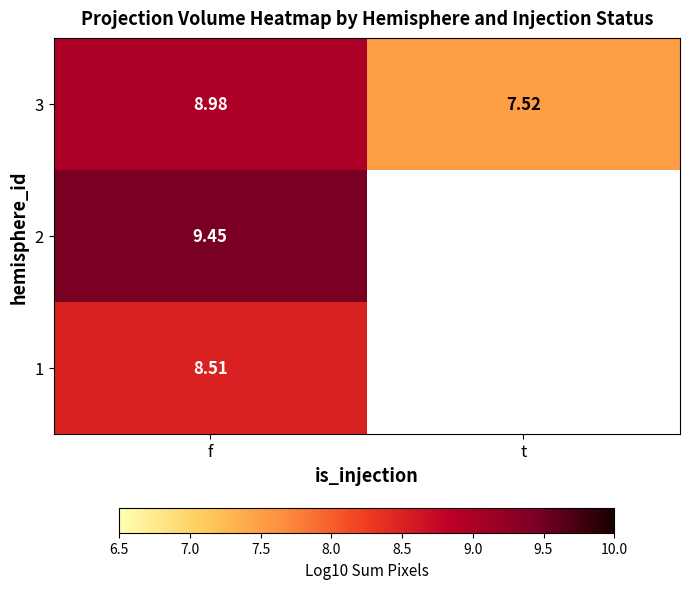

What is the sum of all 3 values?

16.5